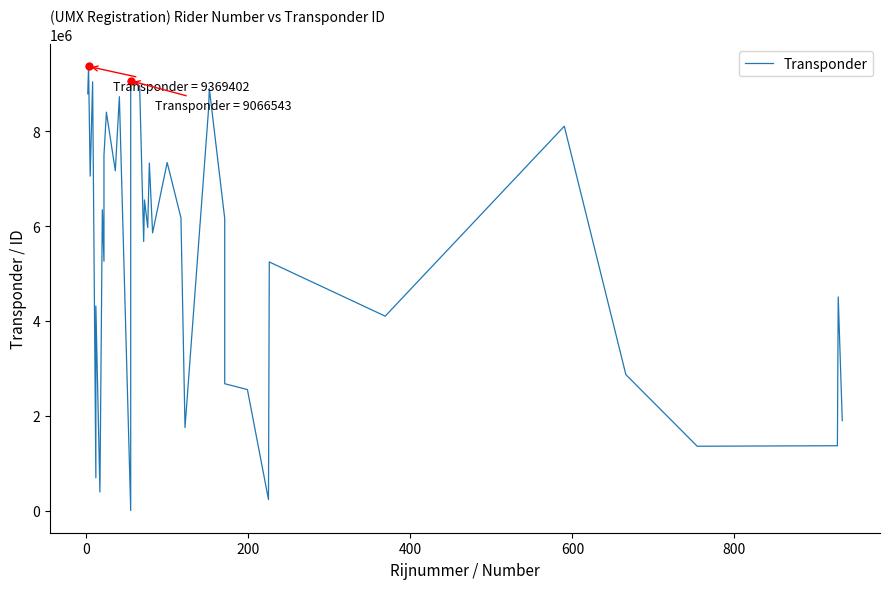

How many lines are shown in the chart?

1